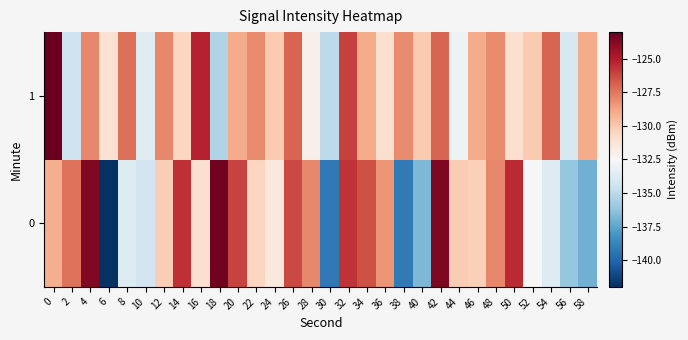

Which has a higher value, 12 or 54?

12